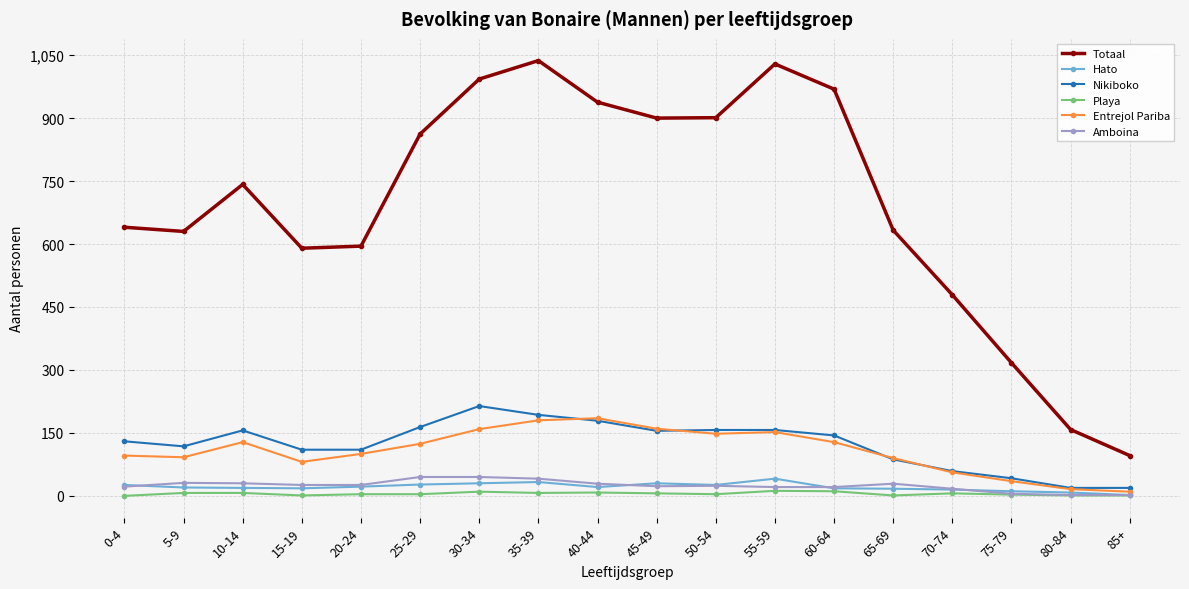

What is the highest value of the Hato series?

41